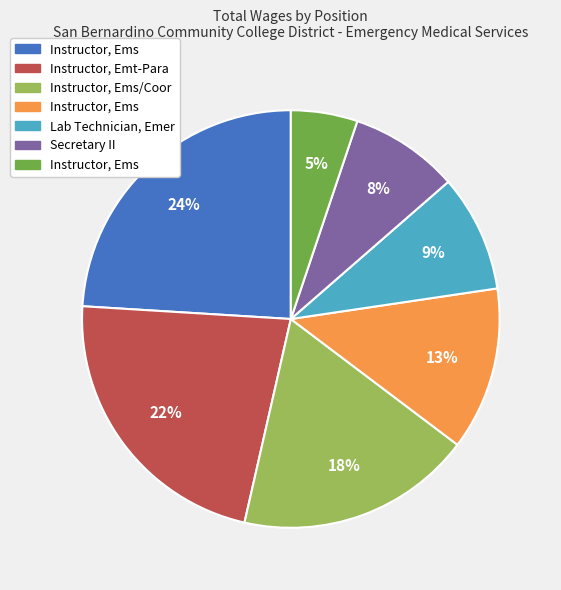

To the nearest percent, what is the difference between the largest and smallest slice percentages?

19%